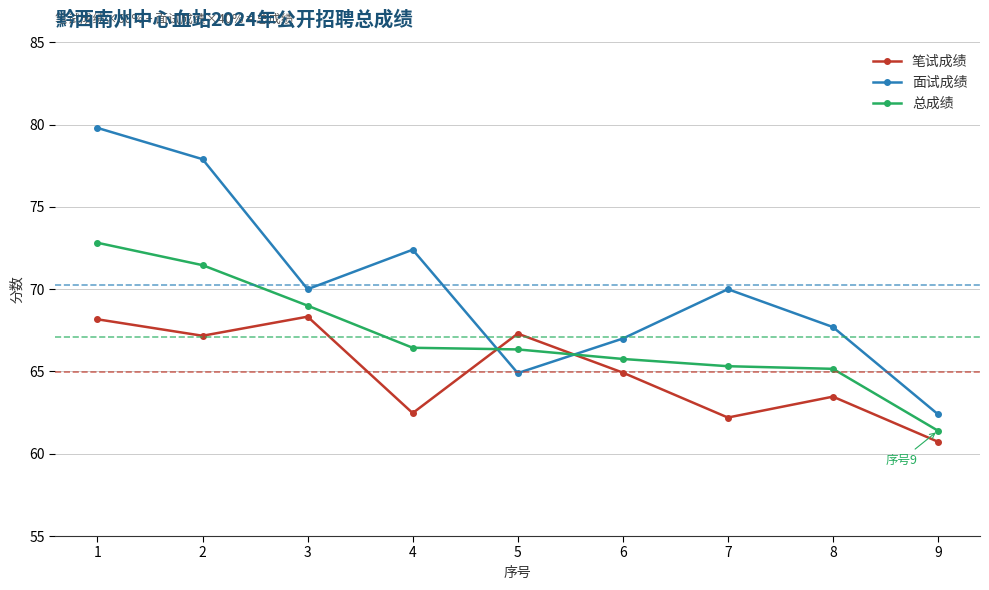

What is the value of the 总成绩 point at the 9th from the left?

61.4